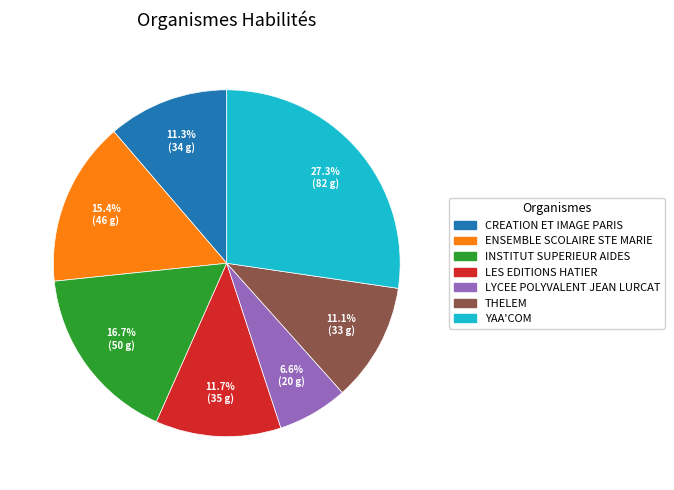

Does any single category account for the majority?

No